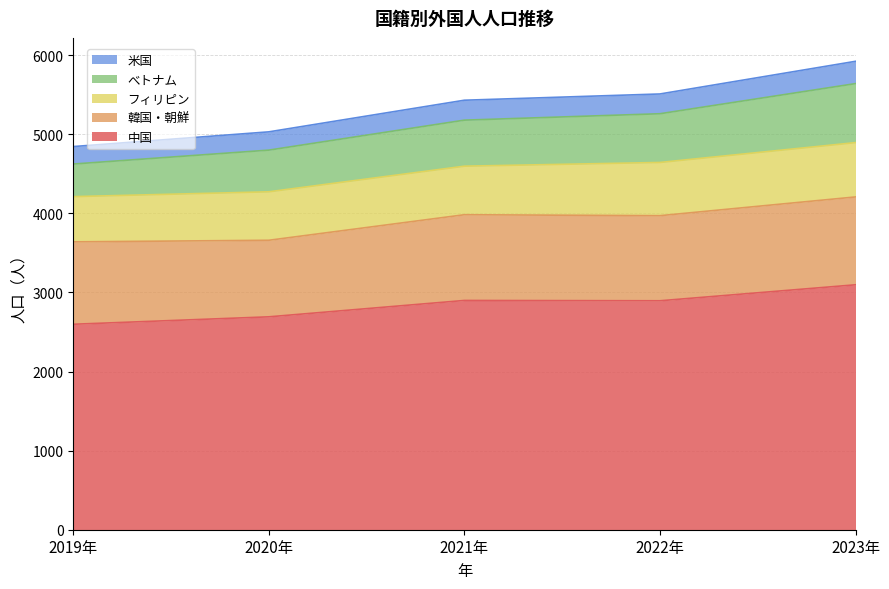

Is it true that 米国 equals 221 at 2019年?

True